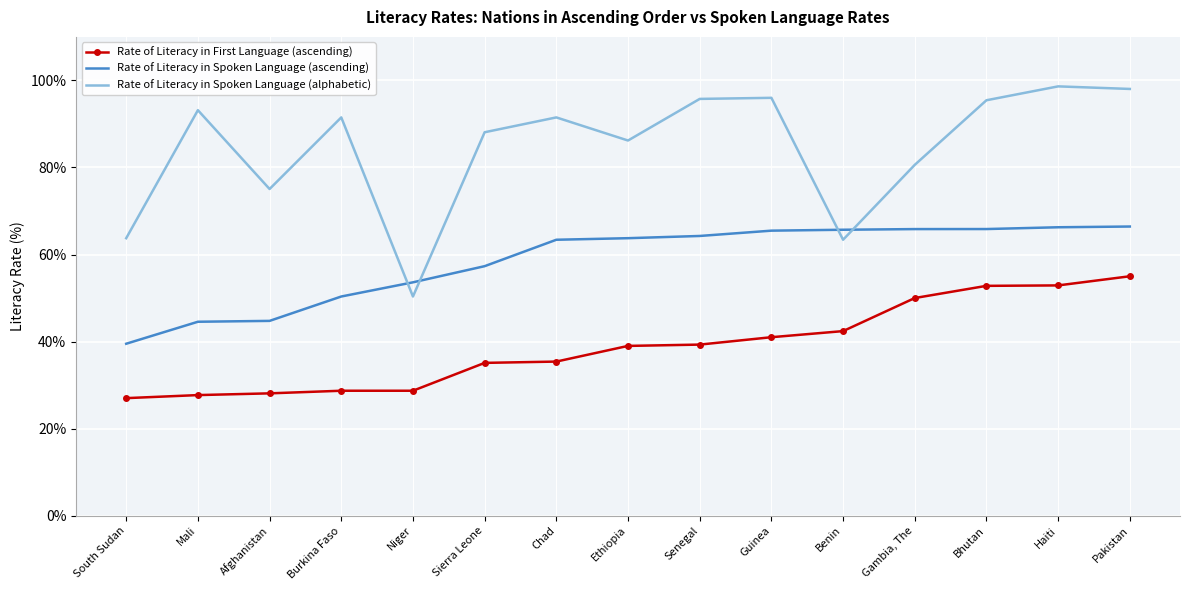

The Rate of Literacy in Spoken Language (alphabetic) series shows 63.4 at Benin. True or false?

True